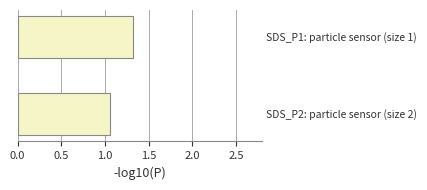

How many data points does each series have?

1